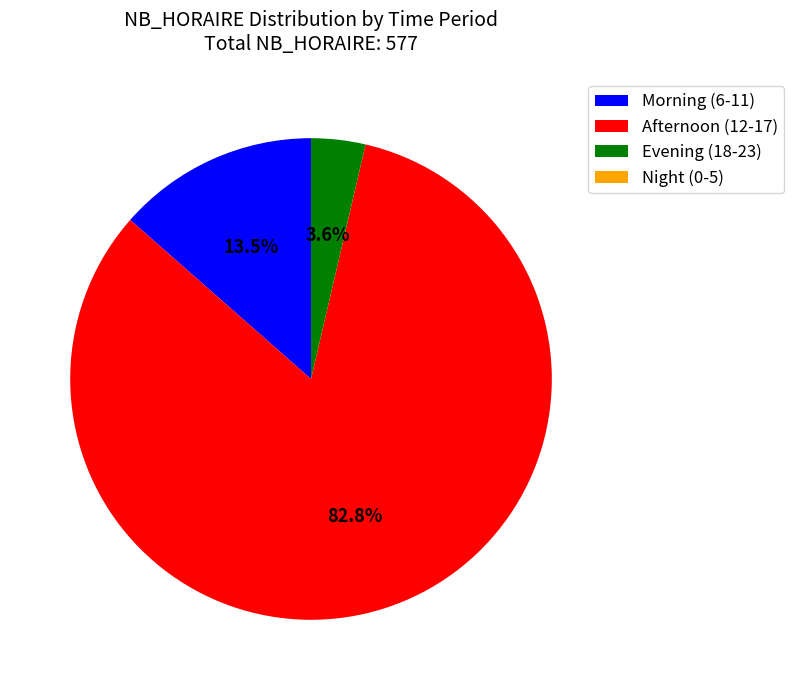

How much of the chart is everything except Morning (6-11)?

86.5%